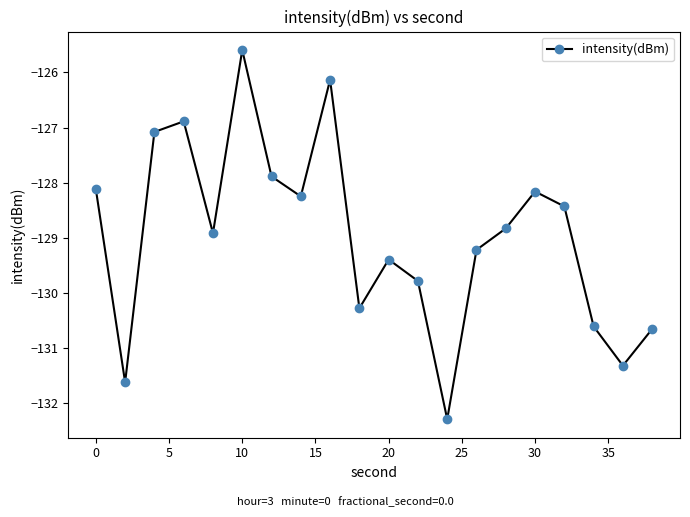

What is the sum of all values?

-2579.5